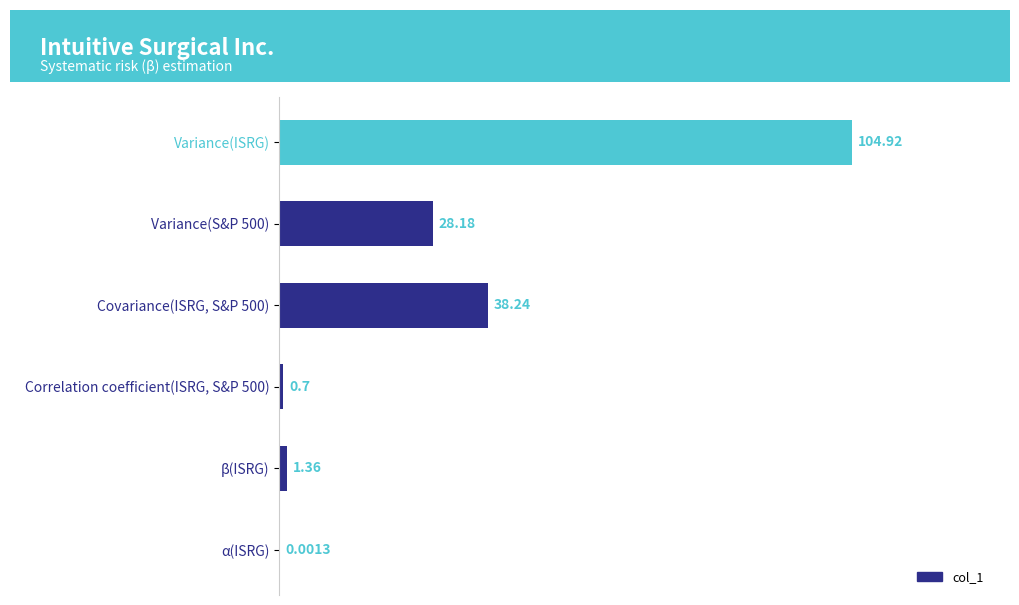

What is the change in value from Variance(S&P 500) to α(ISRG)?

-28.2